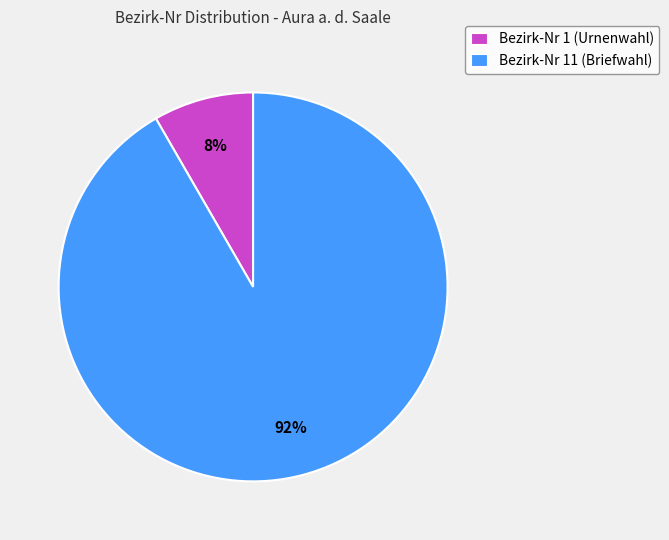

Which has a higher value, Bezirk-Nr 1 (Urnenwahl) or Bezirk-Nr 11 (Briefwahl)?

Bezirk-Nr 11 (Briefwahl)